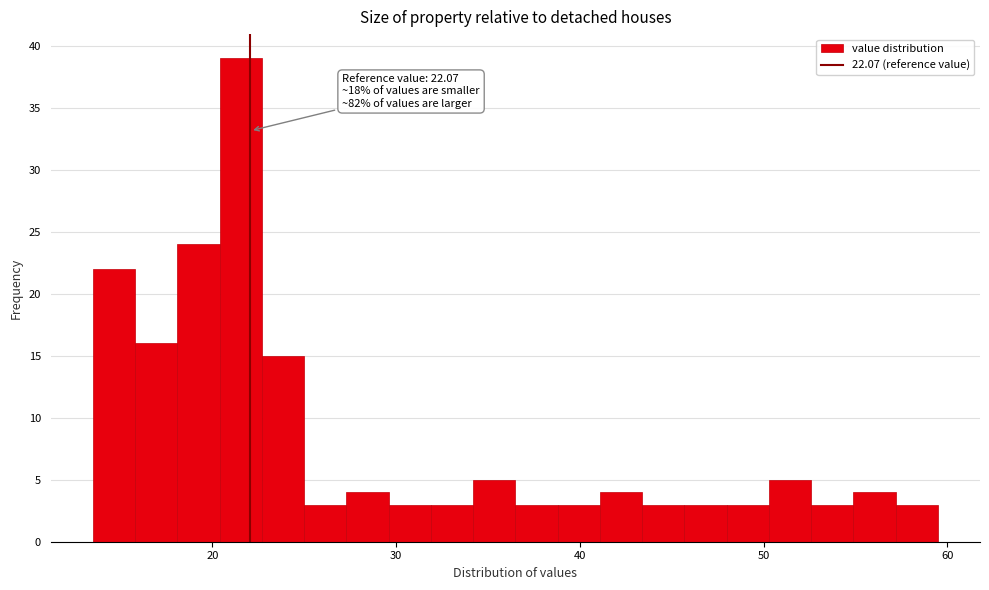

Around what value on the x-axis is the tallest bar? Give the approximate position of its centre, as read against the axis.

22